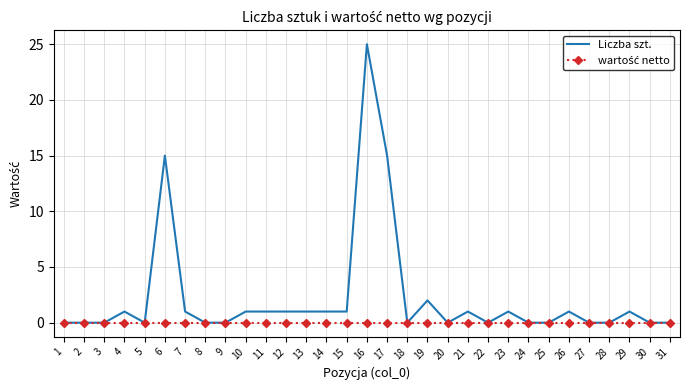

At which category is the sum across all series the highest?

16